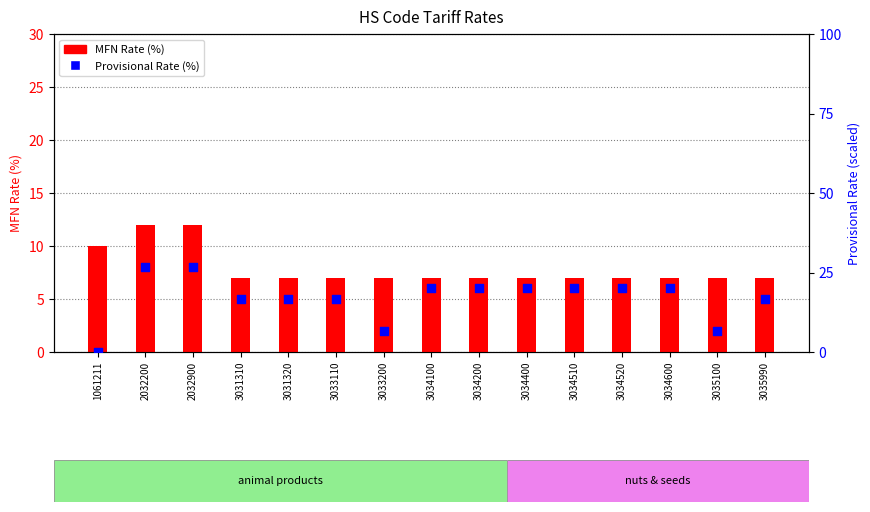

At which category is the sum across all series the highest?

2032200